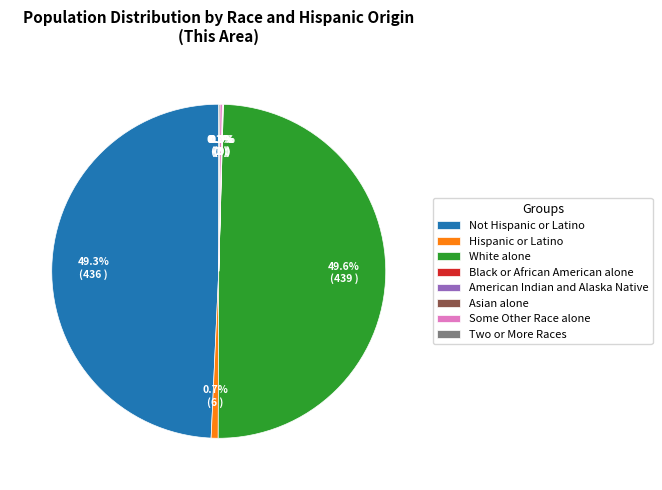

Does any single category account for the majority?

No